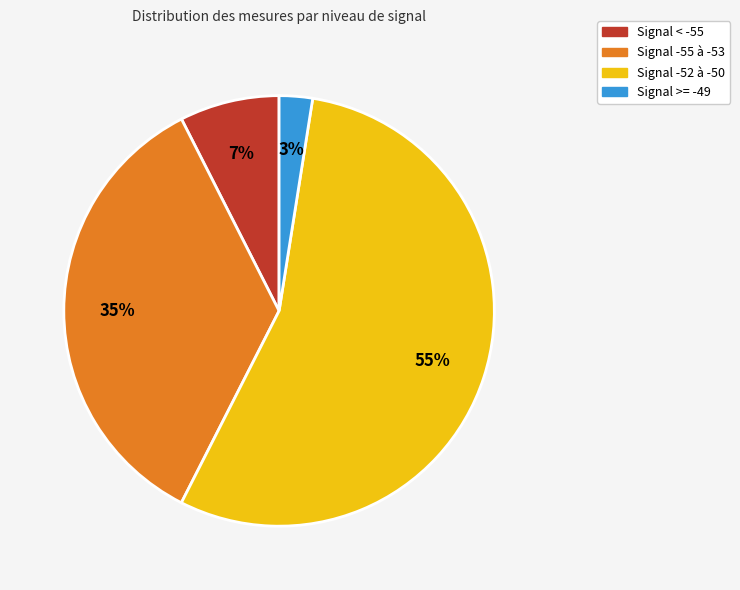

Does any single category account for the majority?

Yes